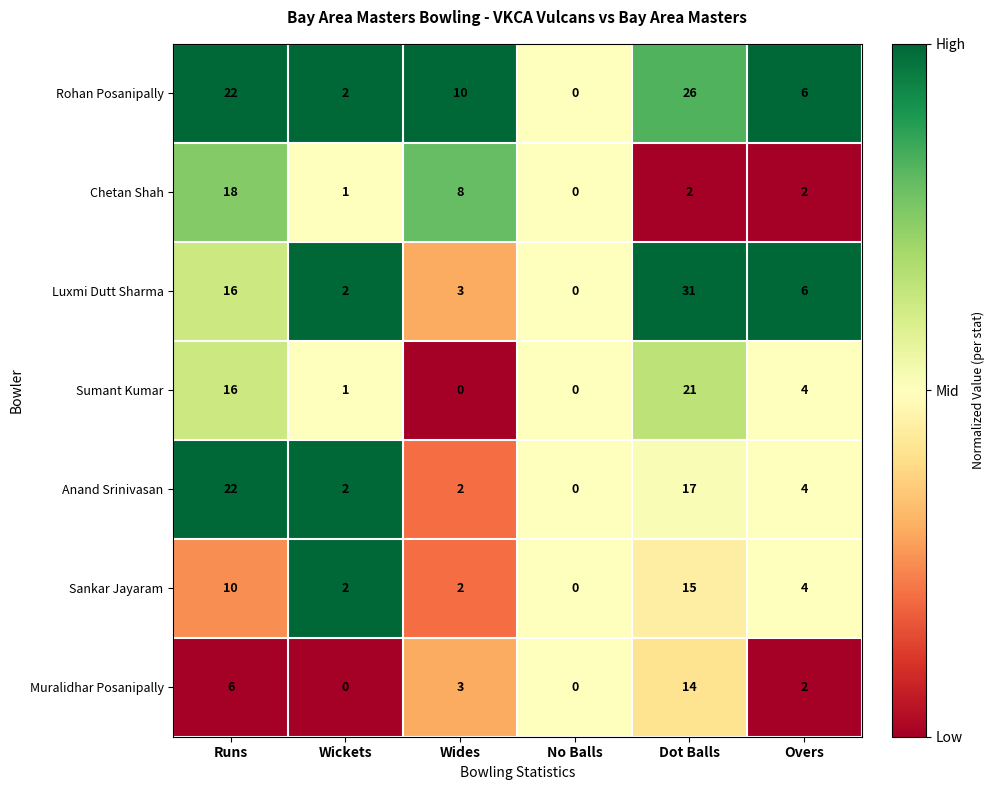

What is the total value across all series at No Balls?

0